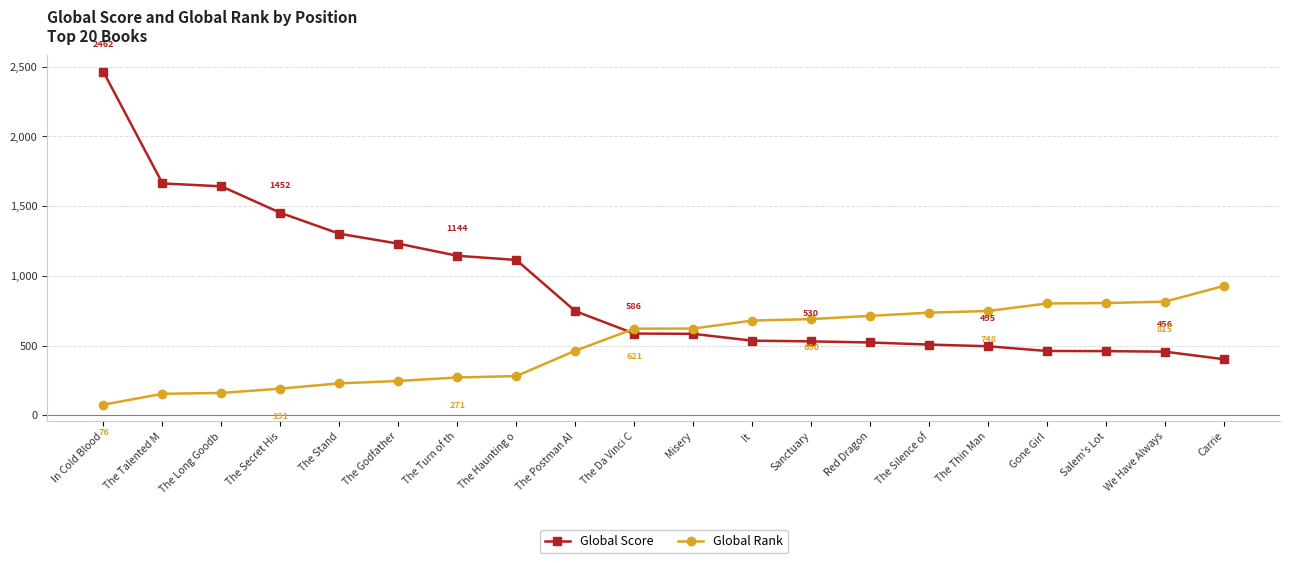

How many times do Global Score and Global Rank cross each other?

1